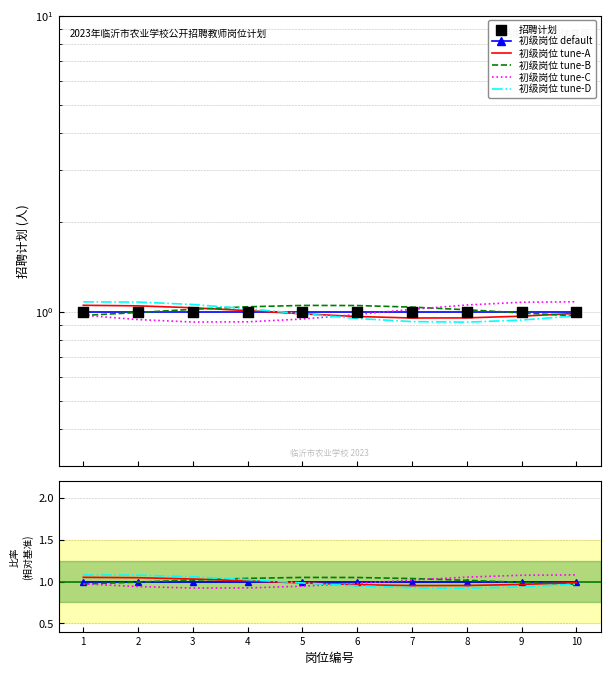

Which series has the largest total across all categories?

初级岗位 tune-B